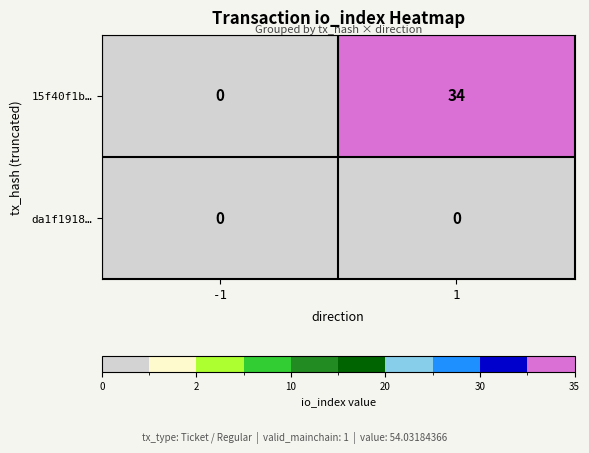

Between -1 and 1, which series saw the biggest shift?

15f40f1b…